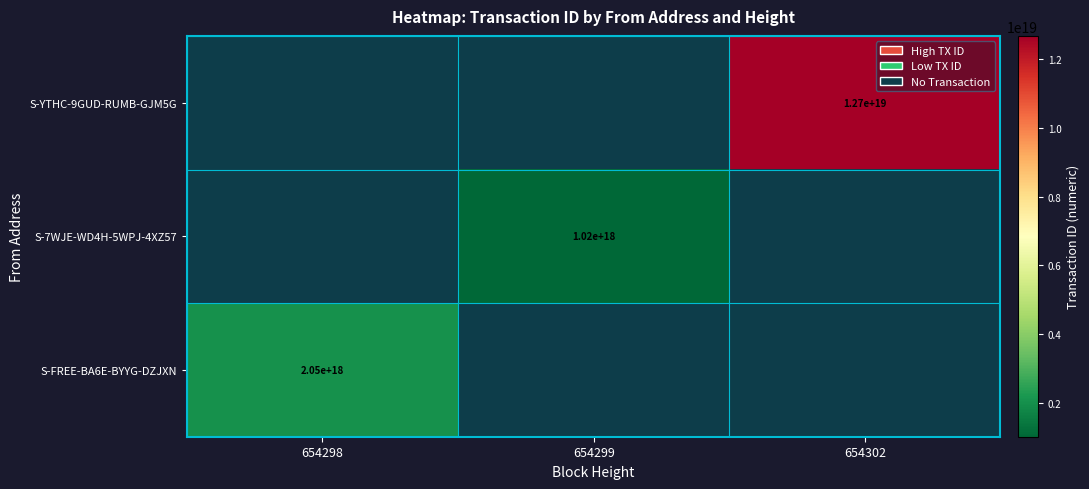

The value of S-7WJE-WD4H-5WPJ-4XZ57 at 654299 is 1020000000000000000. True or false?

True